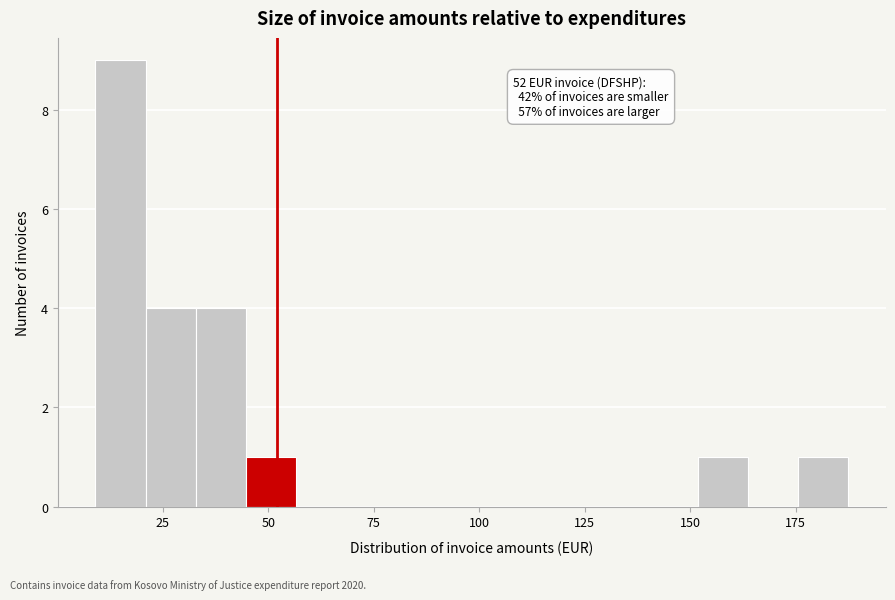

Around what value on the x-axis is the tallest bar? Give the approximate position of its centre, as read against the axis.

15